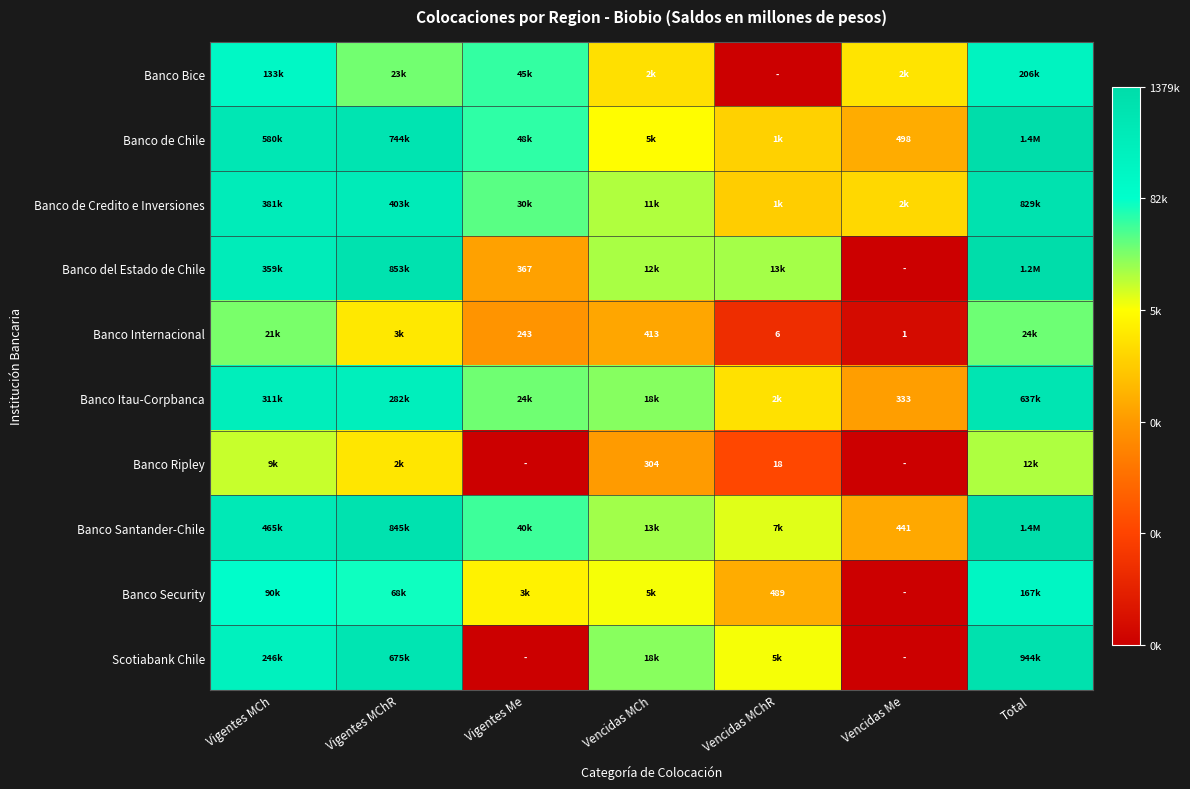

Is the value of Banco Ripley at Vencidas MCh greater than the value of Banco Internacional at Vencidas MCh?

No